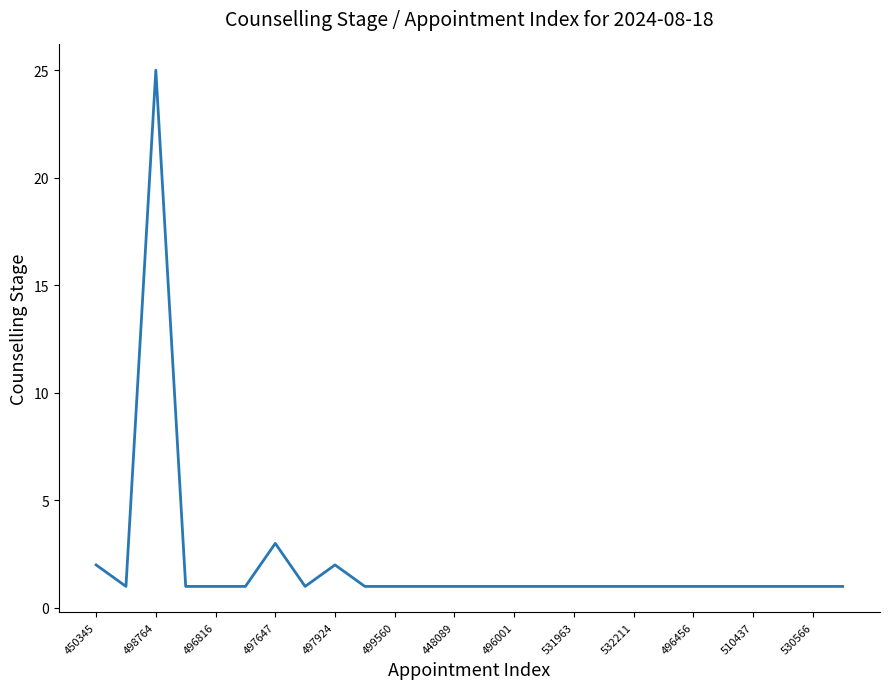

What is the difference between the maximum and minimum values?

24